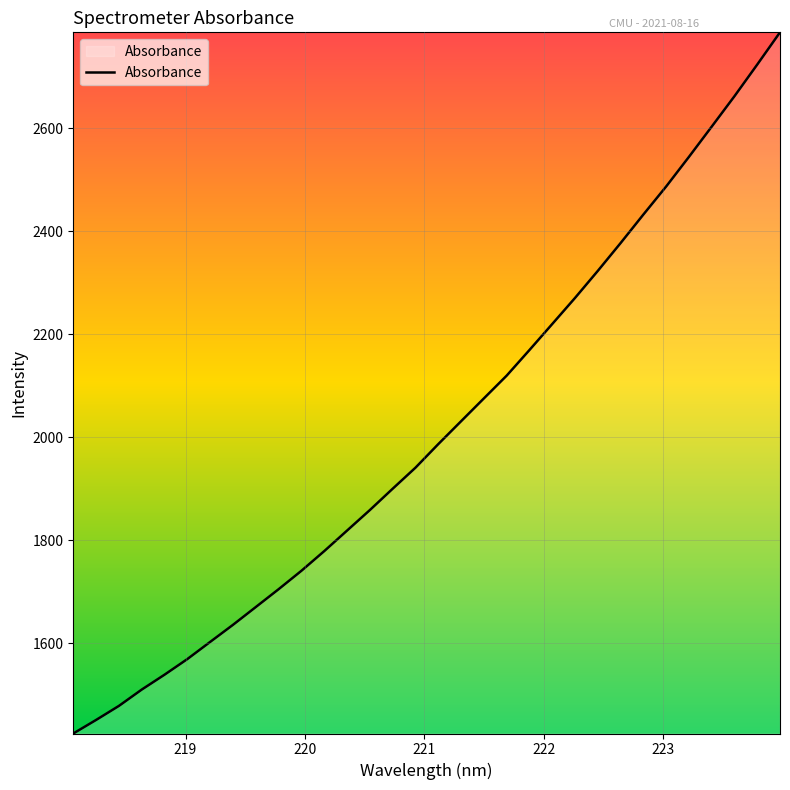

What is the greatest value displayed?

2786.5